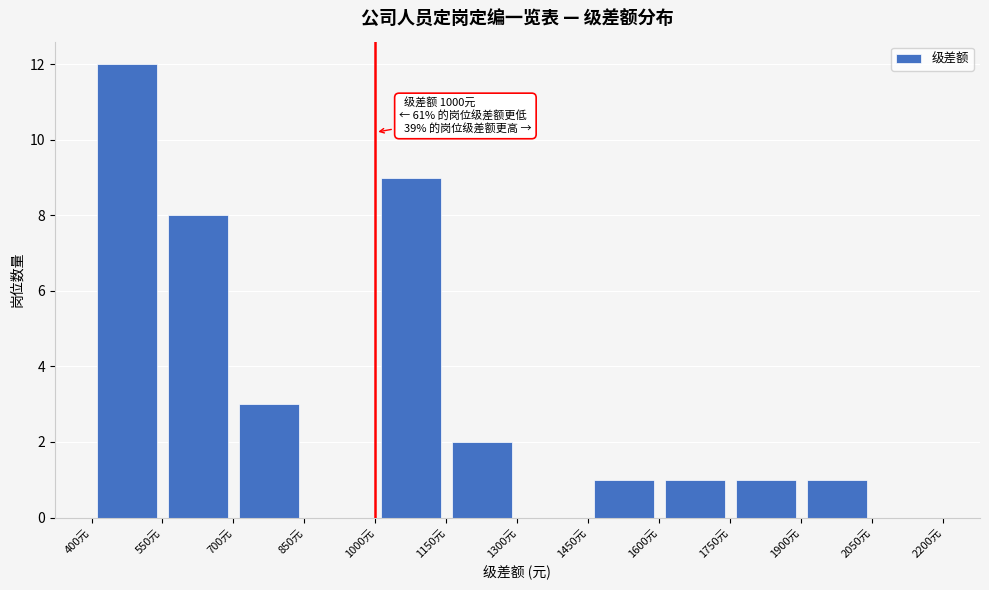

Over which range of the x-axis is the bar tallest?

400 to 550